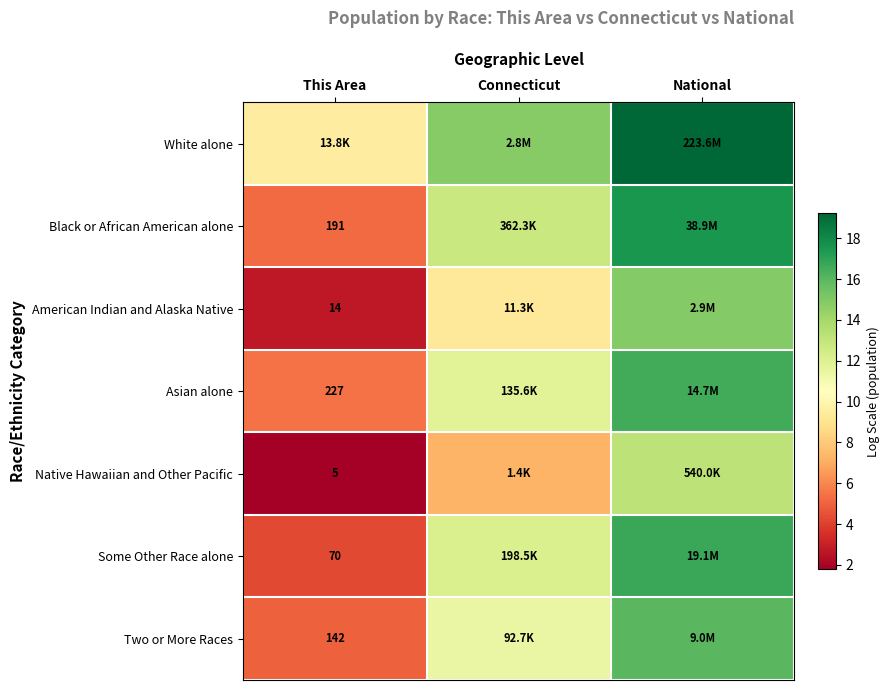

Which category has the highest value across all series?

National